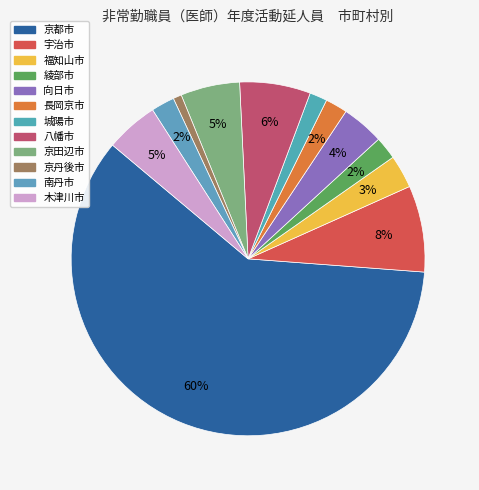

How many slices are in this pie chart?

12